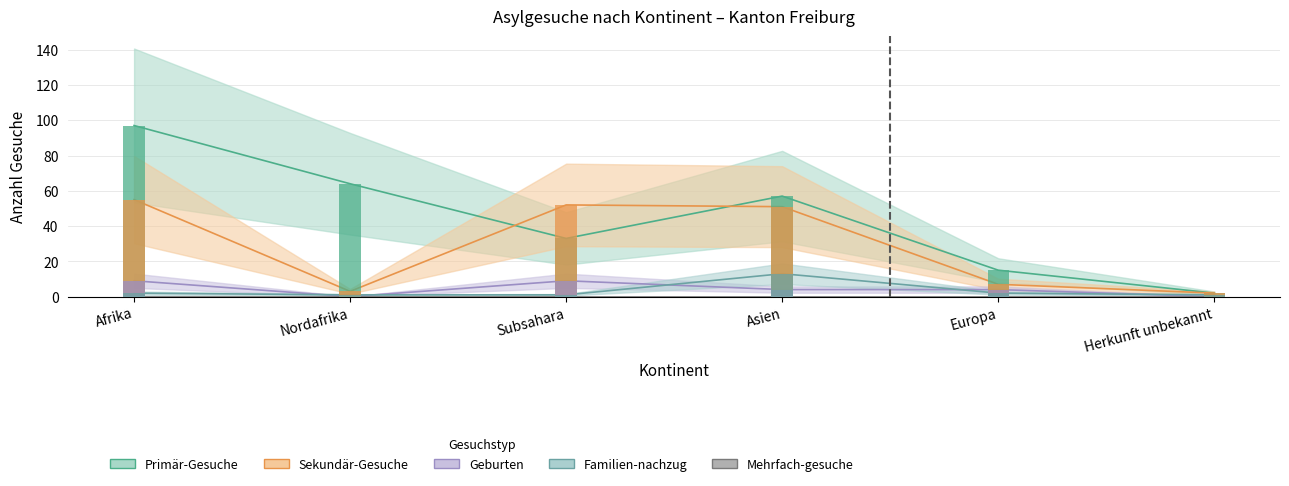

Reading right to left, extract all data points from this chart.

Primär-Gesuche: Herkunft unbekannt=2	Europa=15	Asien=57	Subsahara=33	Nordafrika=64	Afrika=97
Sekundär-Gesuche: Herkunft unbekannt=2	Europa=7	Asien=51	Subsahara=52	Nordafrika=3	Afrika=55
Geburten: Herkunft unbekannt=0	Europa=4	Asien=4	Subsahara=9	Nordafrika=0	Afrika=9
Familien-nachzug: Herkunft unbekannt=1	Europa=2	Asien=13	Subsahara=1	Nordafrika=1	Afrika=2